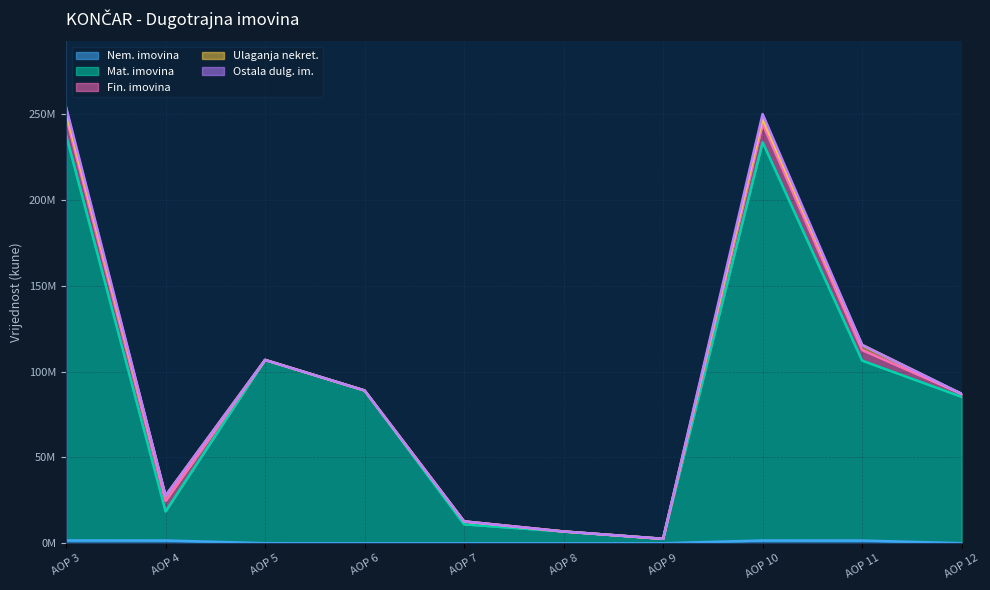

True or false: Ulaganja u nekretnine and Ostala dugotrajna imovina cross at least once.

False